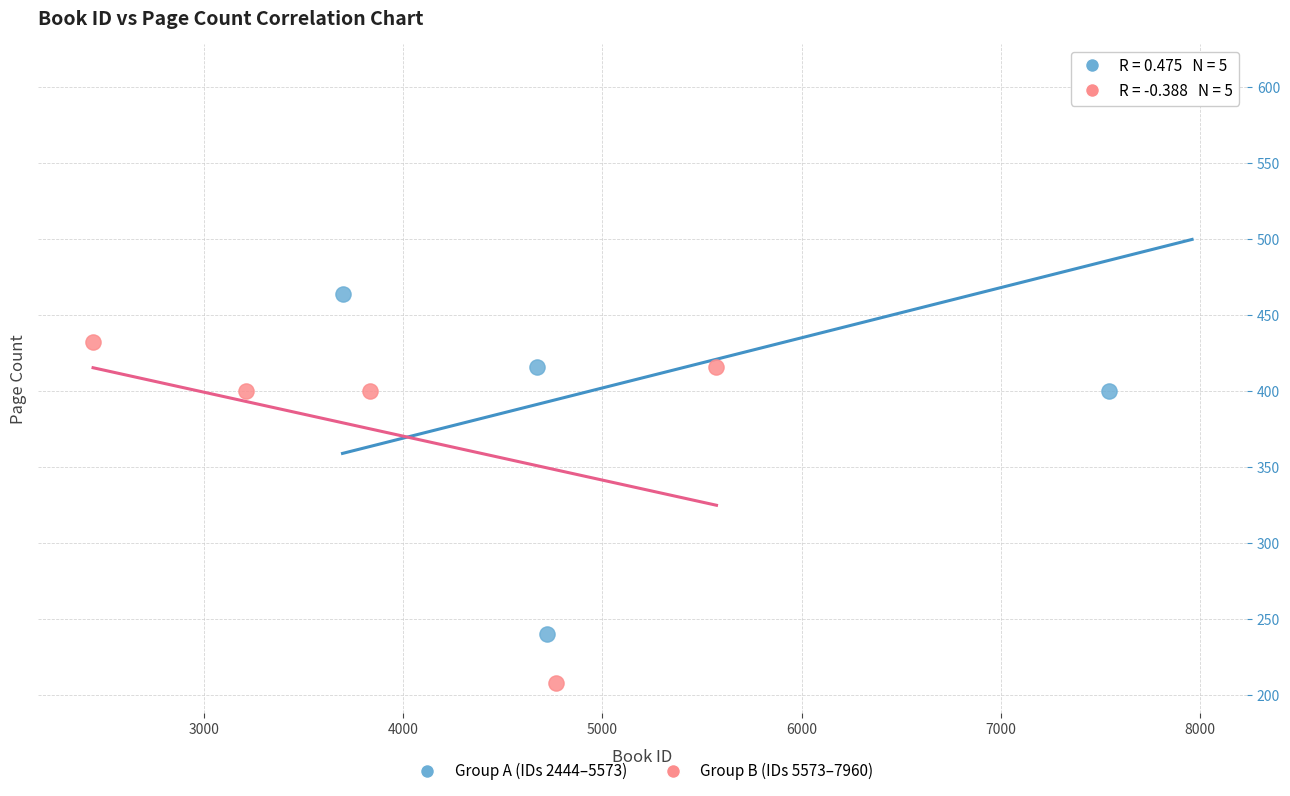

Which series has the widest spread of Y values?

Group A (IDs 2444–5573)